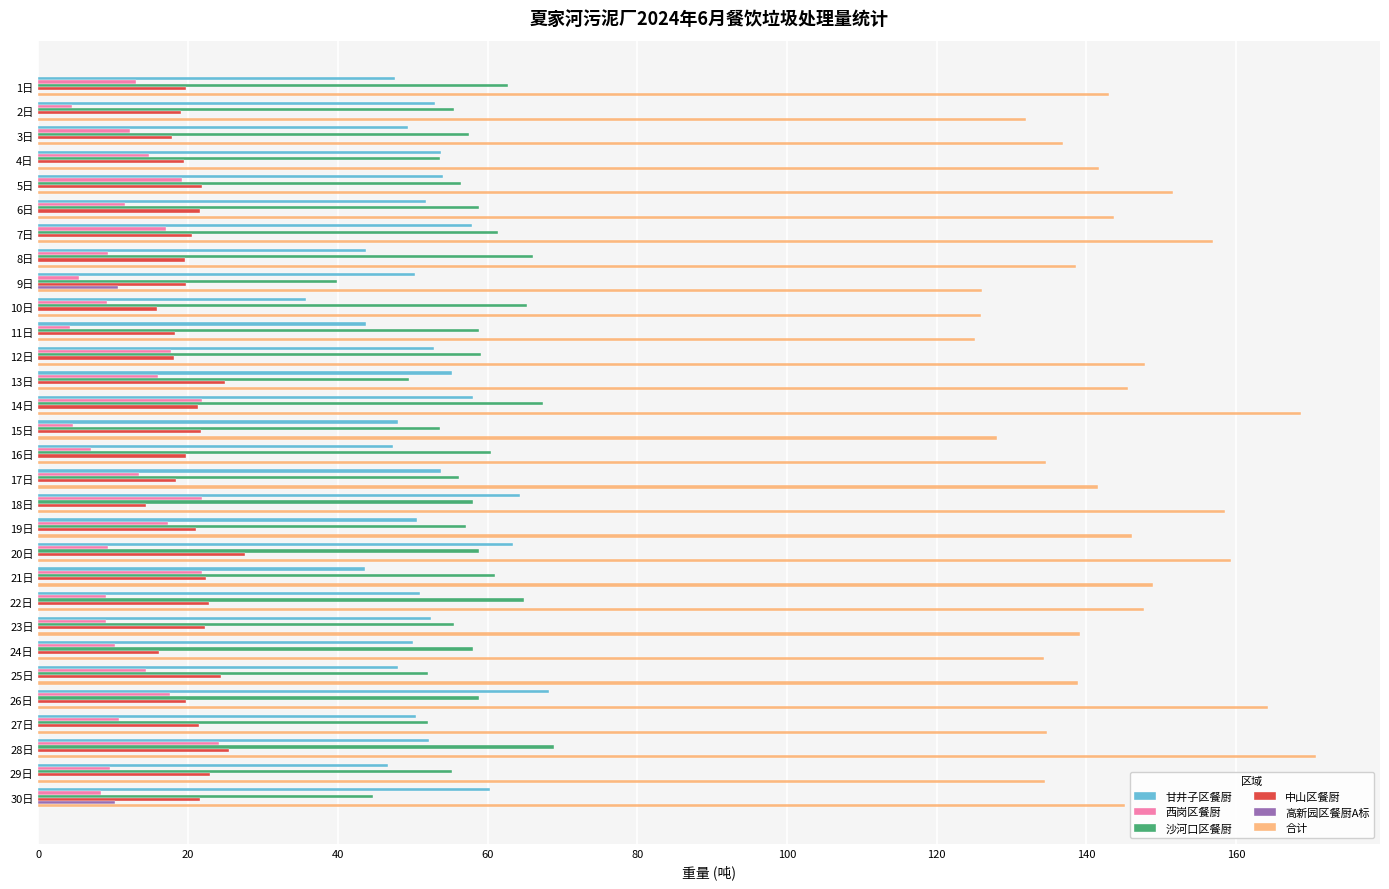

Is the value of 沙河口区餐厨 at 1日 greater than the value of 甘井子区餐厨 at 14日?

Yes